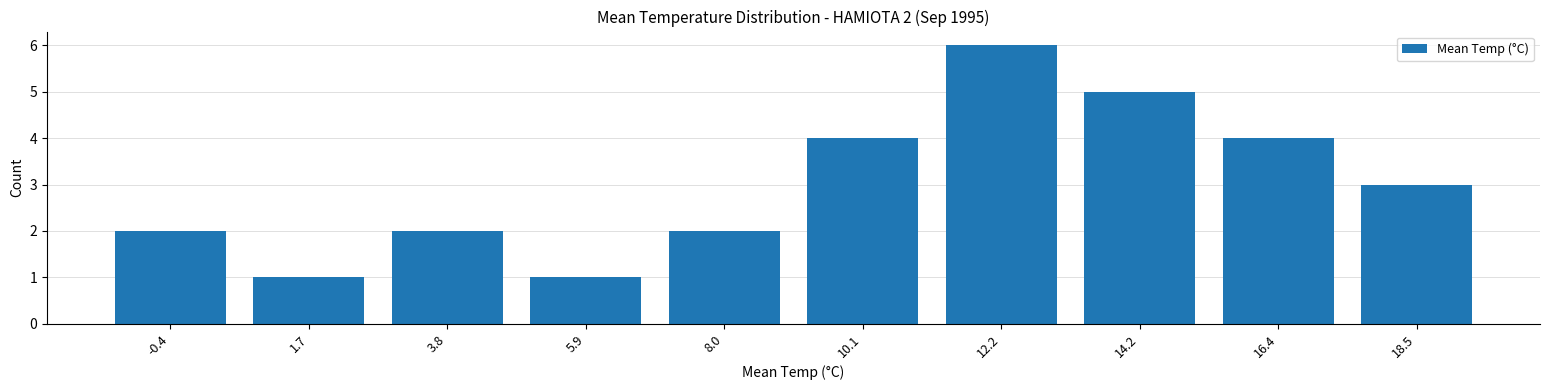

Reading left to right, extract all data points from this chart.

2	1	2	1	2	4	6	5	4	3